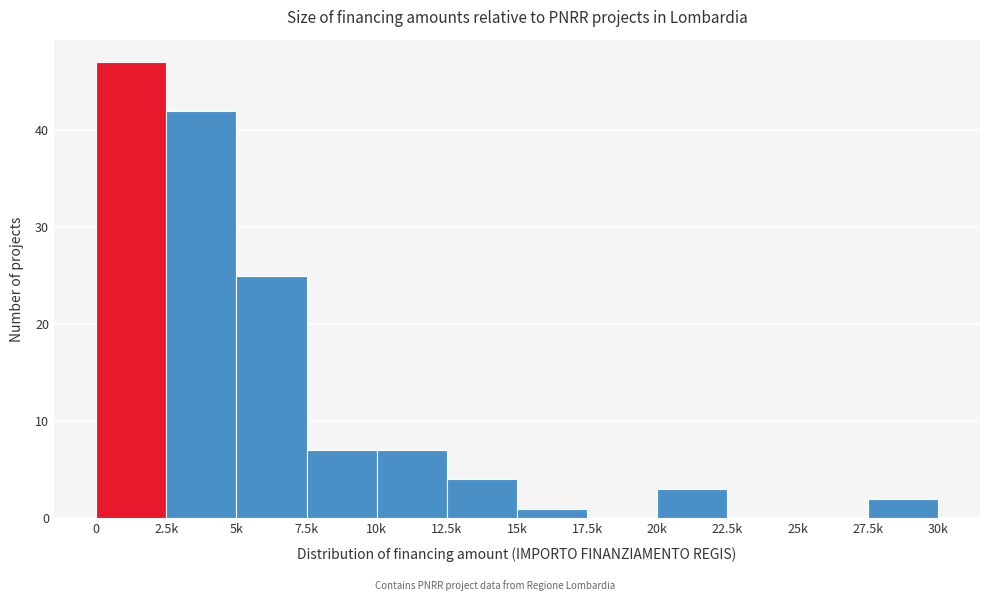

True or false: the data shows 2 at 10k.

False